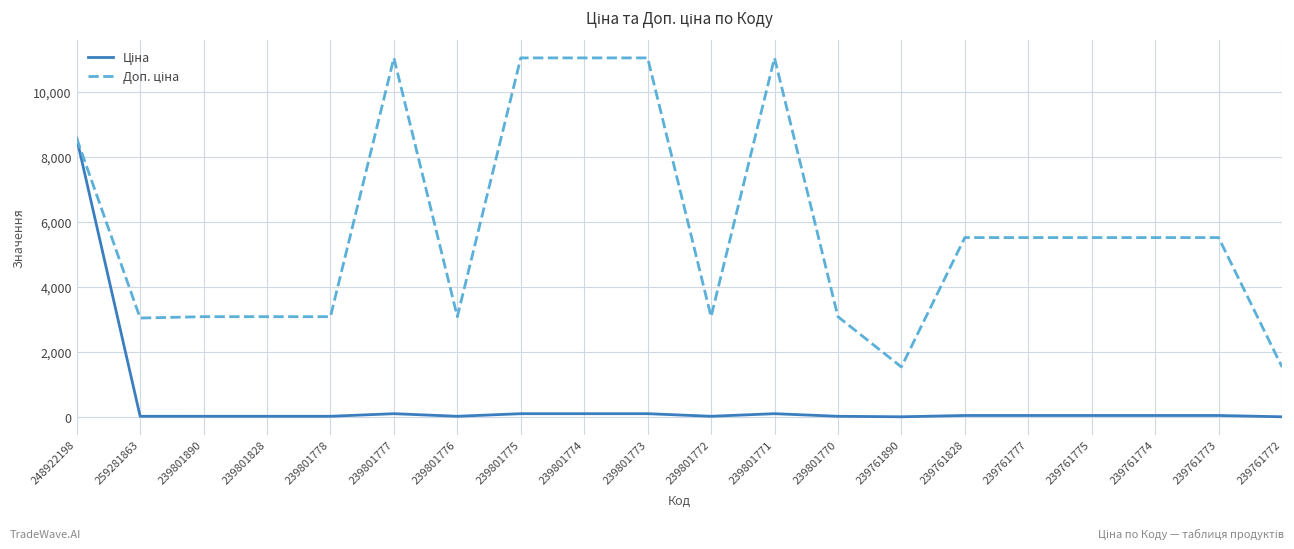

At which category is the sum across all series the highest?

248922198